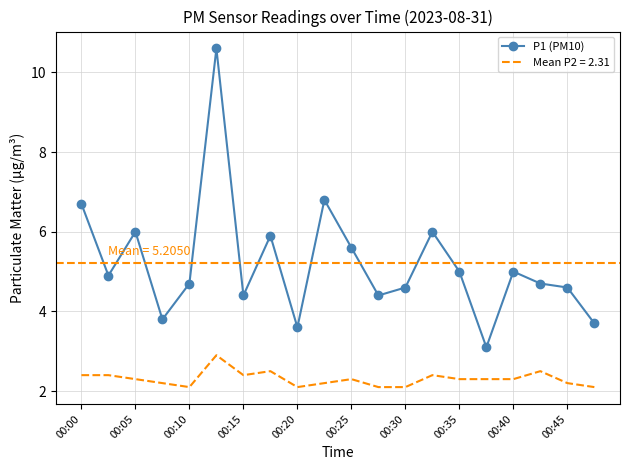

List the series in order of their peak value, highest first.

P1 (PM10), Mean P2 = 2.31